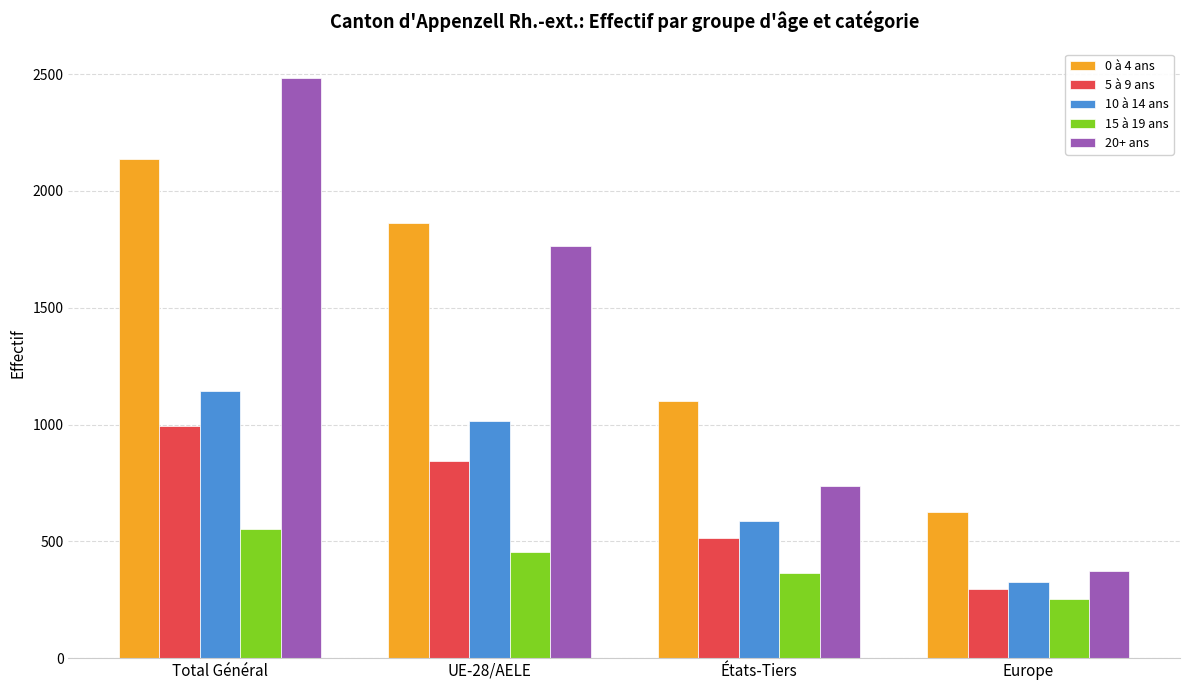

What is the minimum value for 0 à 4 ans?

626